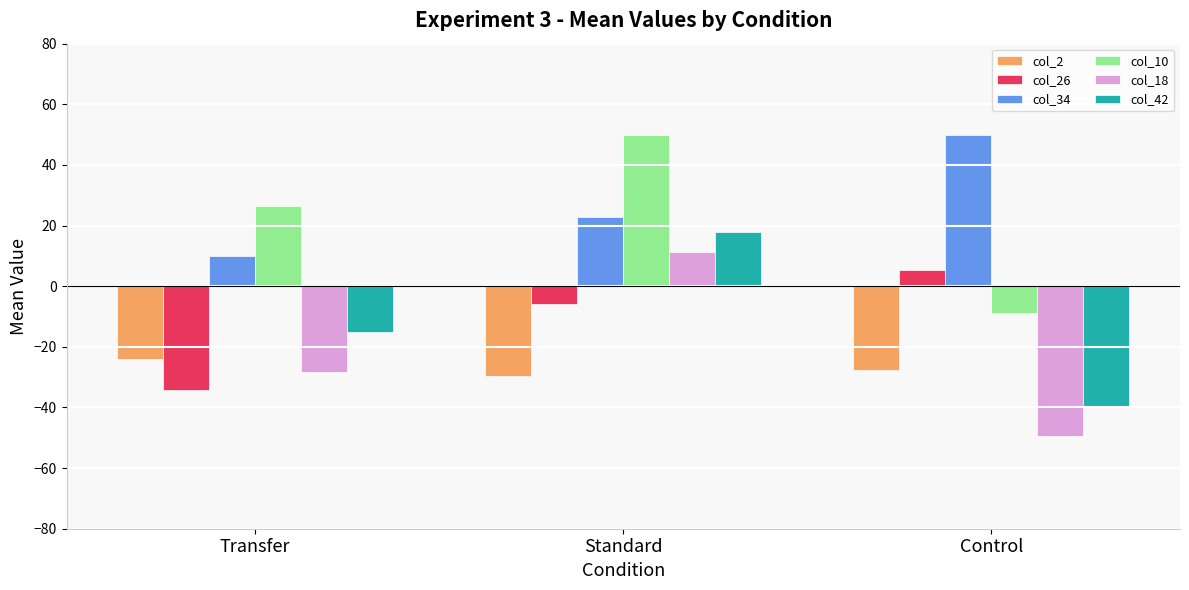

What is the sum of the col_26 values at Control and Transfer?

-28.6